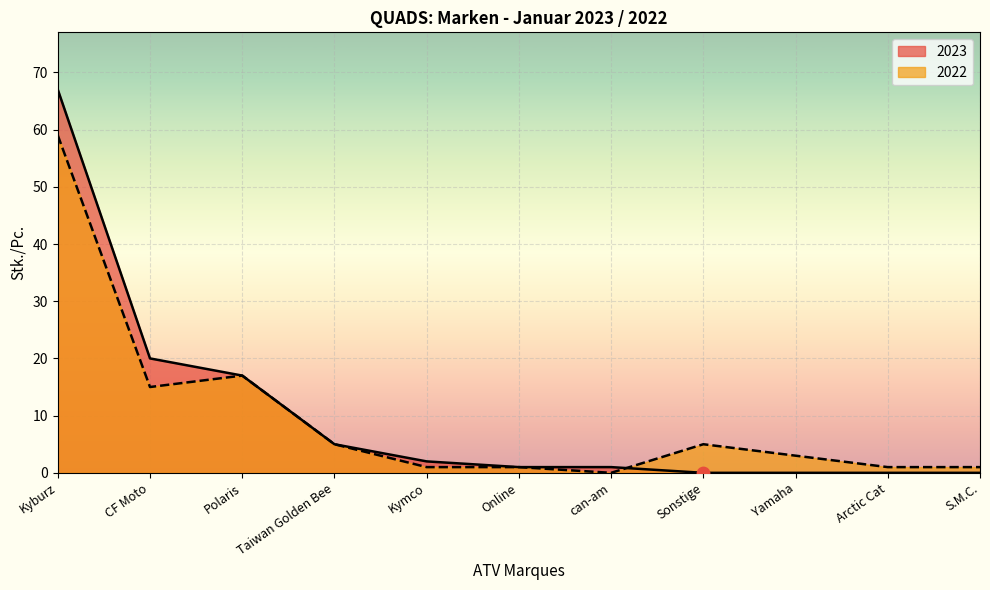

Which series has the largest total across all categories?

2023